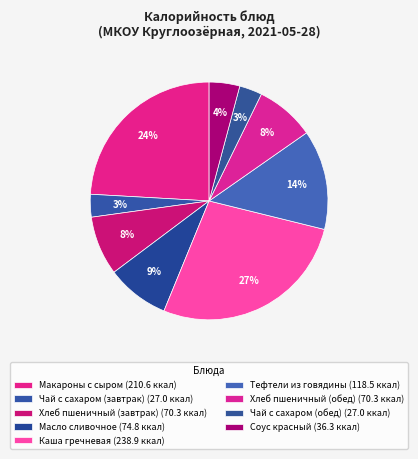

How many slices are in this pie chart?

9